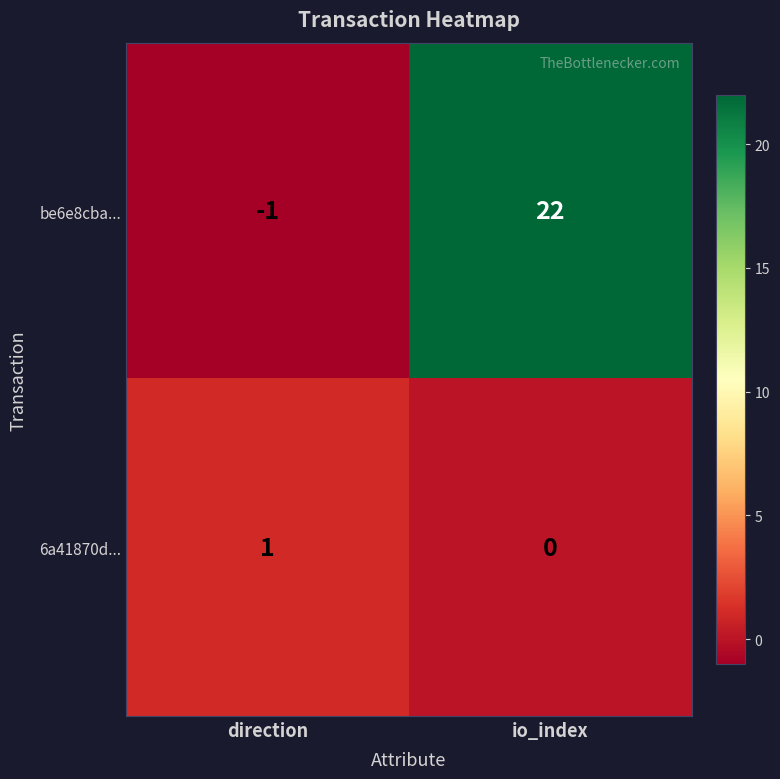

The be6e8cba... series shows -1 at direction. True or false?

True